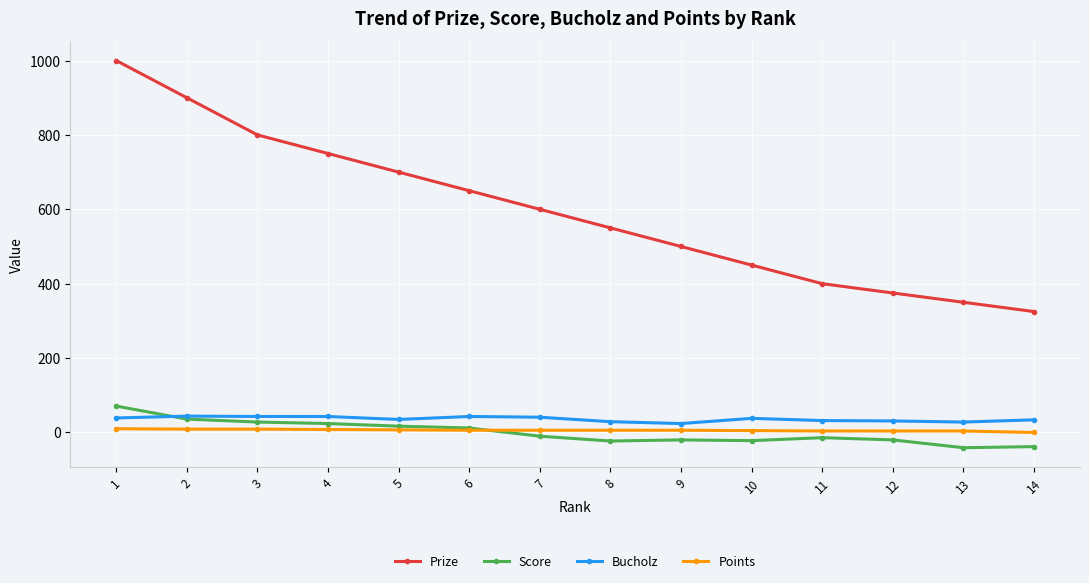

True or false: Prize and Score cross at least once.

False